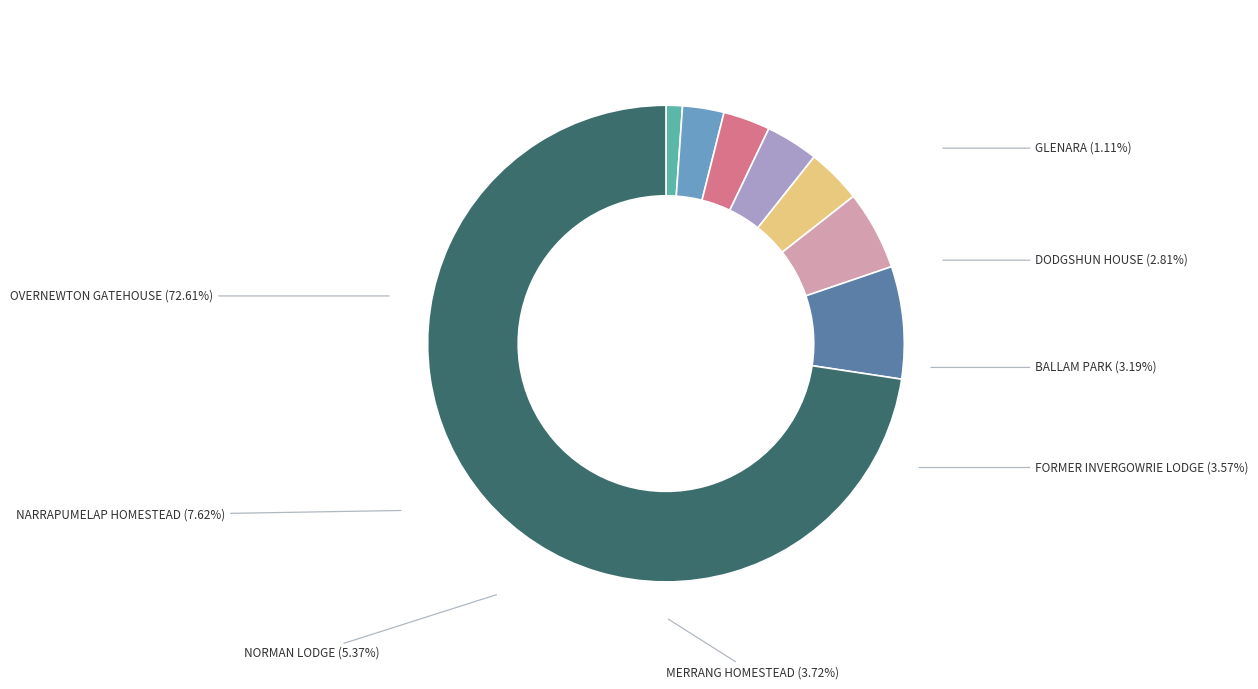

Is there any slice that represents more than half of the pie?

Yes